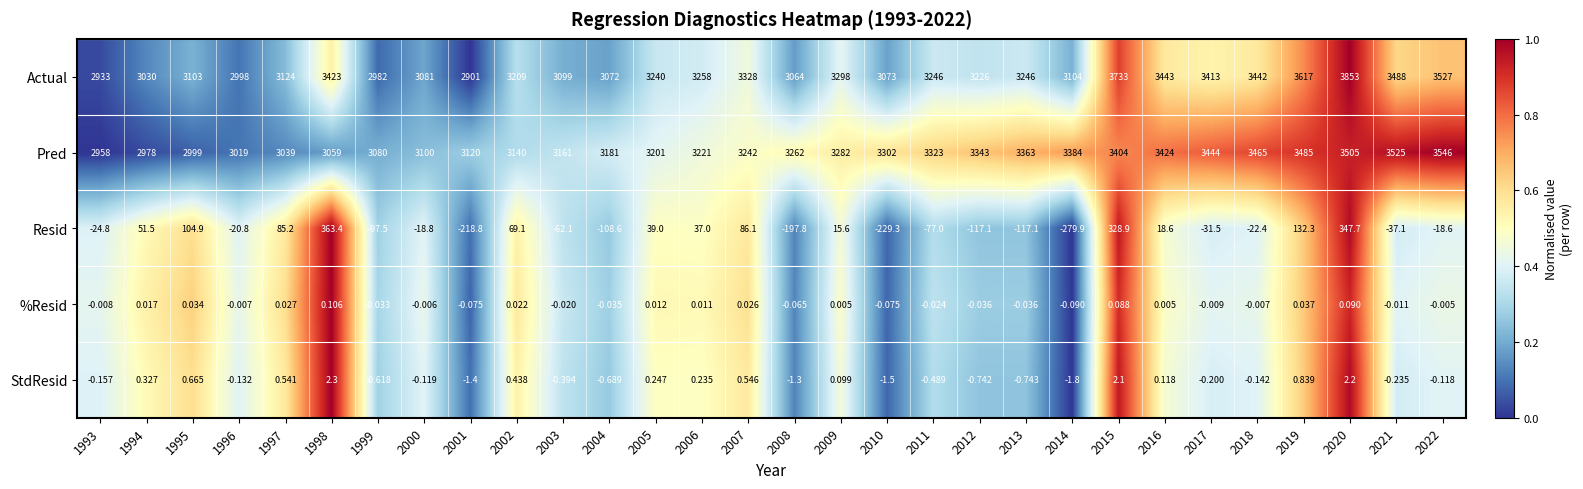

Rank the series at 2021 from lowest to highest value.

Resid, StdResid, %Resid, Actual, Pred